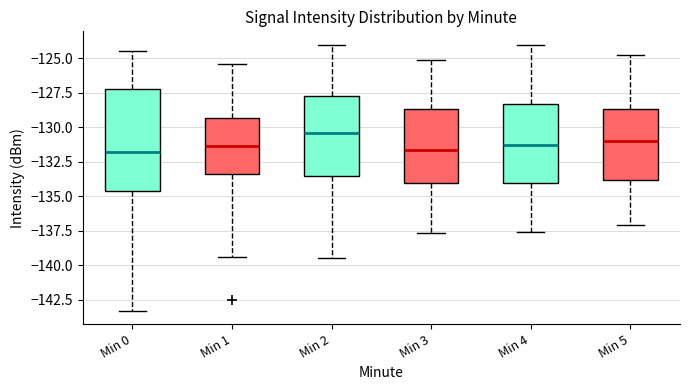

Where does the upper whisker of the box for Min 3 end on the y-axis? The values are not printed on the chart, so give them approximately, as read against the axis.

-125.0